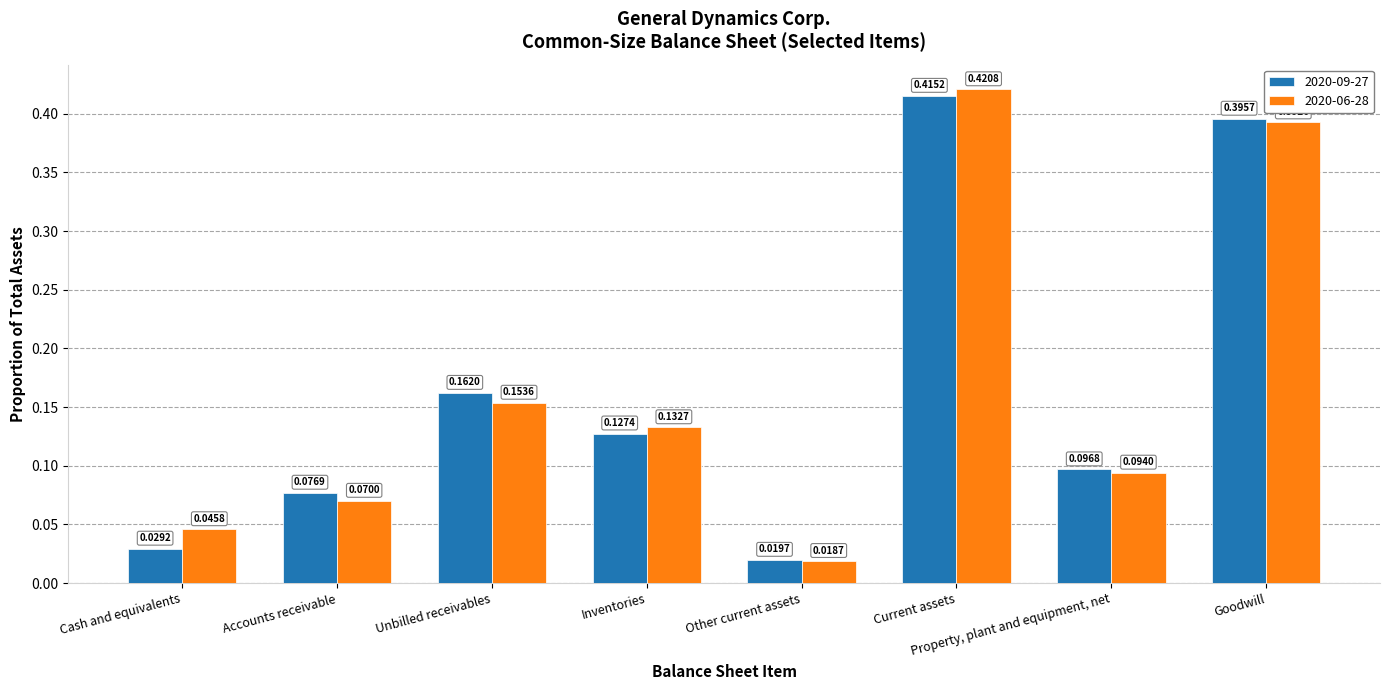

At which label does 2020-09-27 reach its minimum?

Other current assets